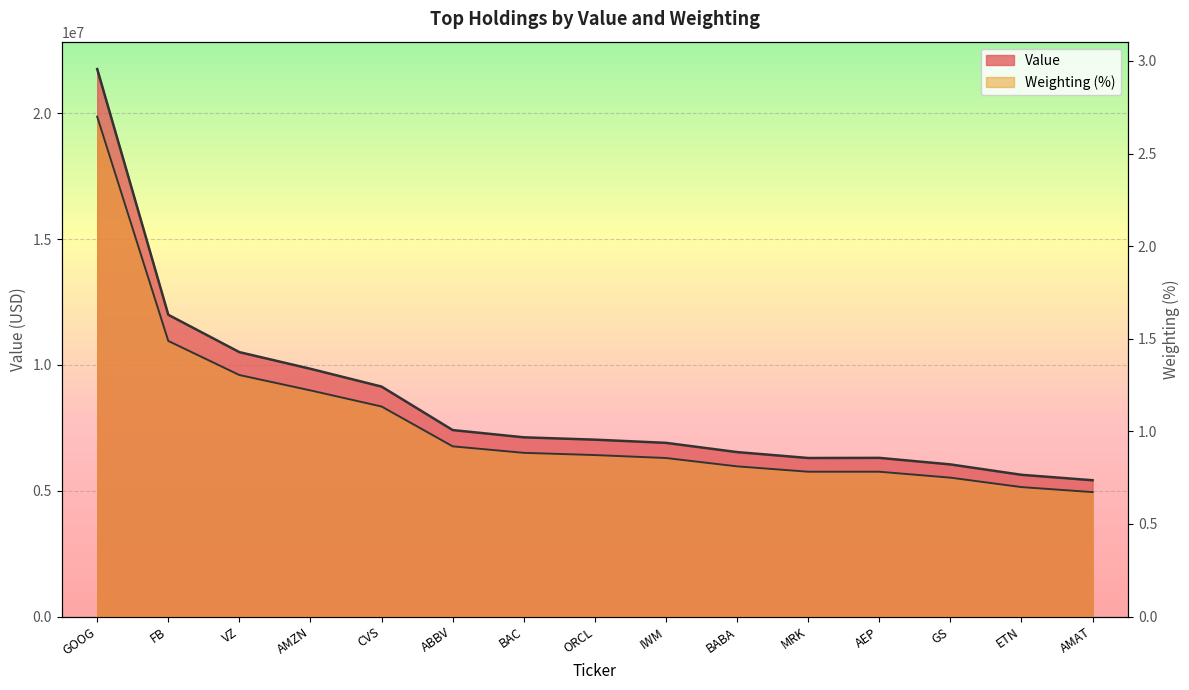

Which series has the widest spread of values?

Value